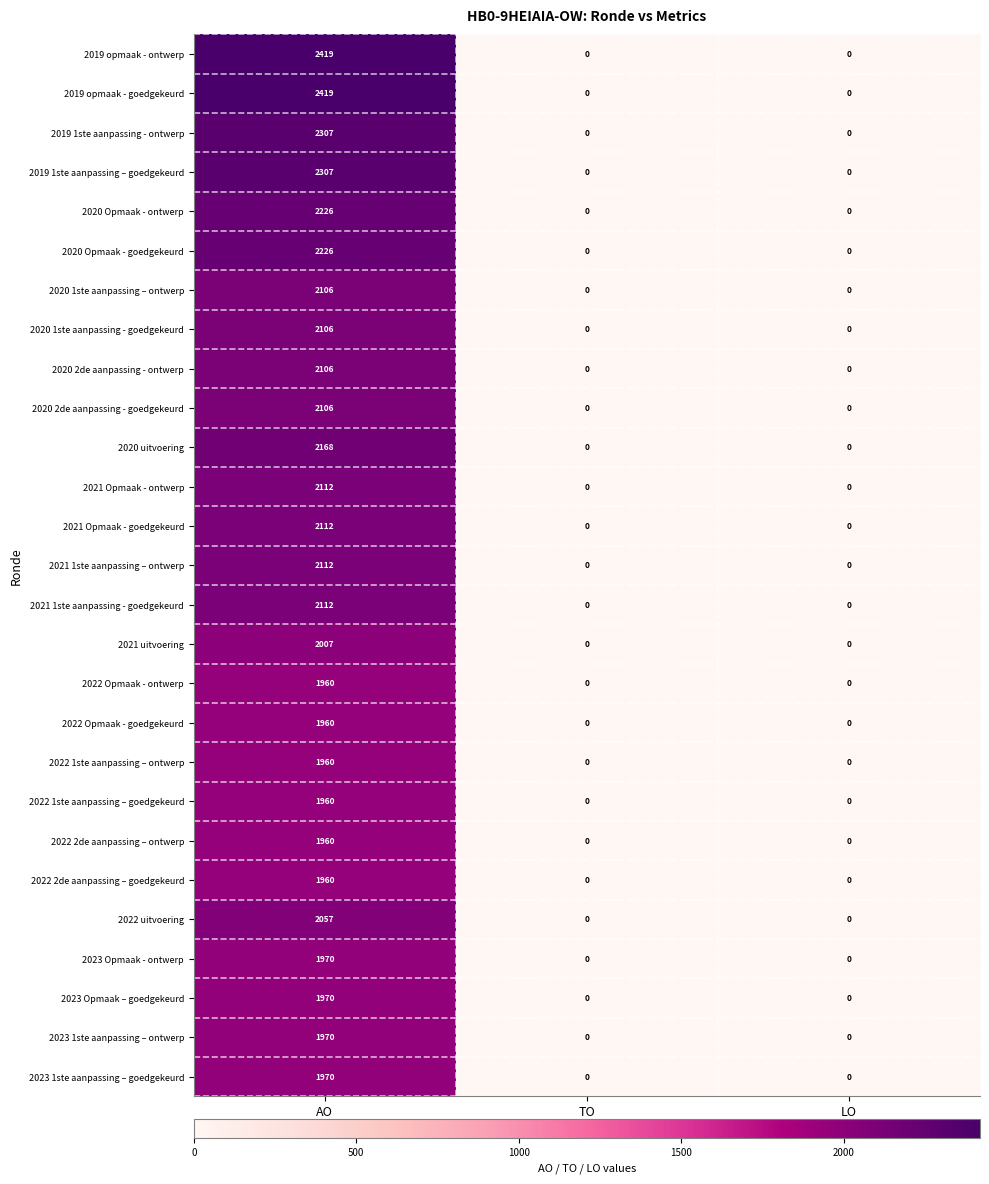

Count the number of data series in this chart.

27